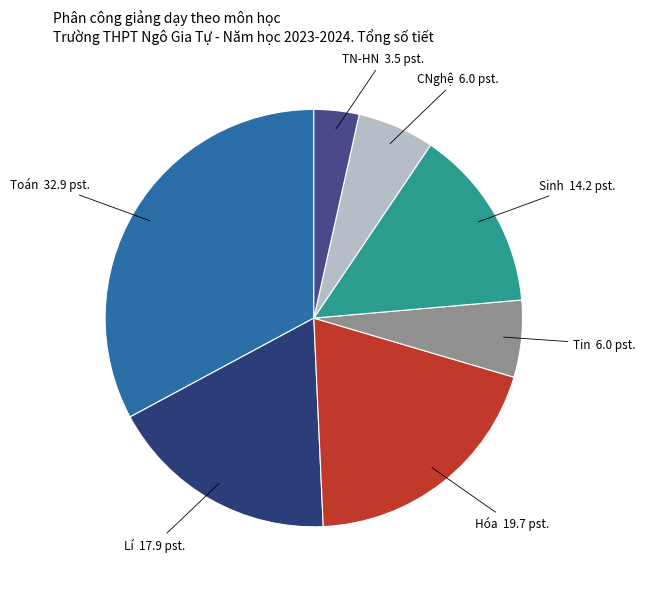

Which category has the biggest portion of the pie?

Toán